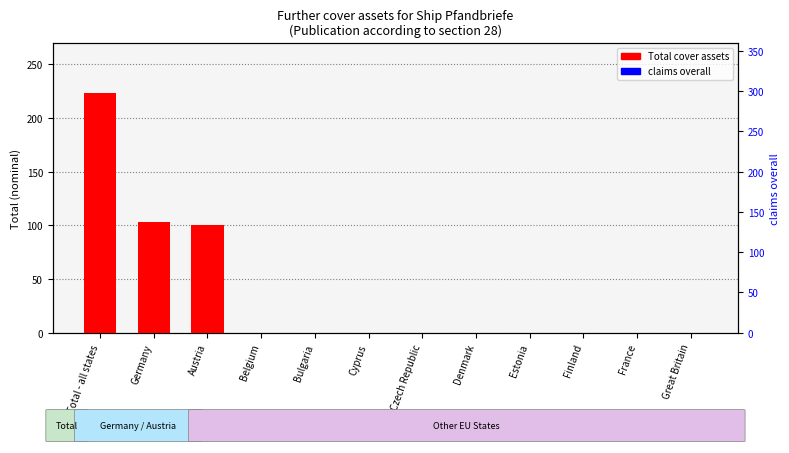

Reading left to right, transcribe all the data shown in this chart.

Total cover assets: 223	103	100	0	0	0	0	0	0	0	0	0
claims overall: 0	0	0	0	0	0	0	0	0	0	0	0